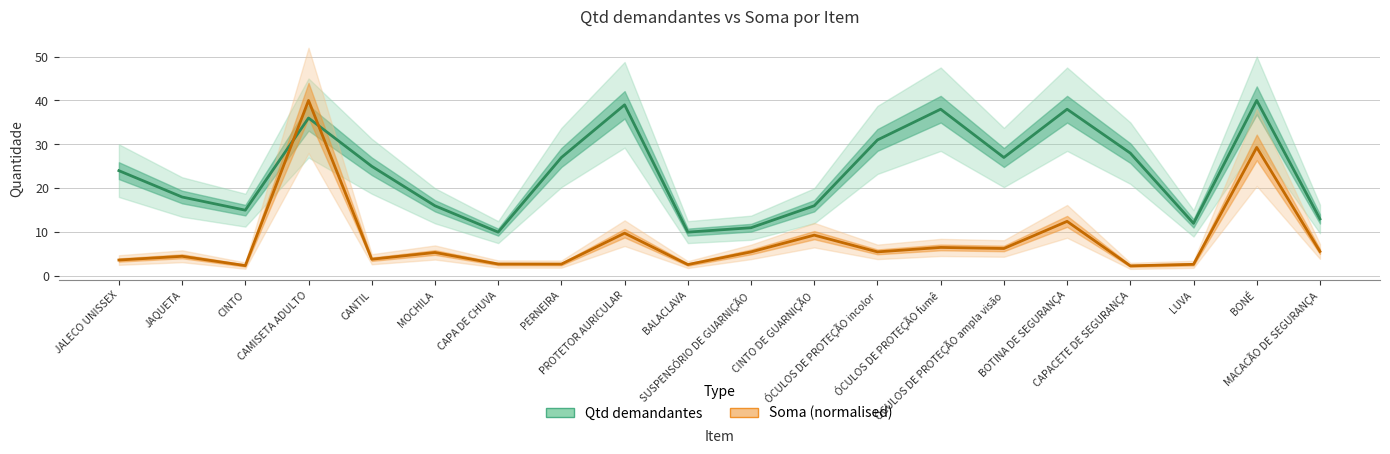

List the labels in order of Qtd demandantes value, smallest first.

CAPA DE CHUVA, BALACLAVA, SUSPENSÓRIO DE GUARNIÇÃO, LUVA, MACACÃO DE SEGURANÇA, CINTO, MOCHILA, CINTO DE GUARNIÇÃO, JAQUETA, JALECO UNISSEX, CANTIL, PERNEIRA, ÓCULOS DE PROTEÇÃO ampla visão, CAPACETE DE SEGURANÇA, ÓCULOS DE PROTEÇÃO incolor, CAMISETA ADULTO, ÓCULOS DE PROTEÇÃO fumê, BOTINA DE SEGURANÇA, PROTETOR AURICULAR, BONÉ